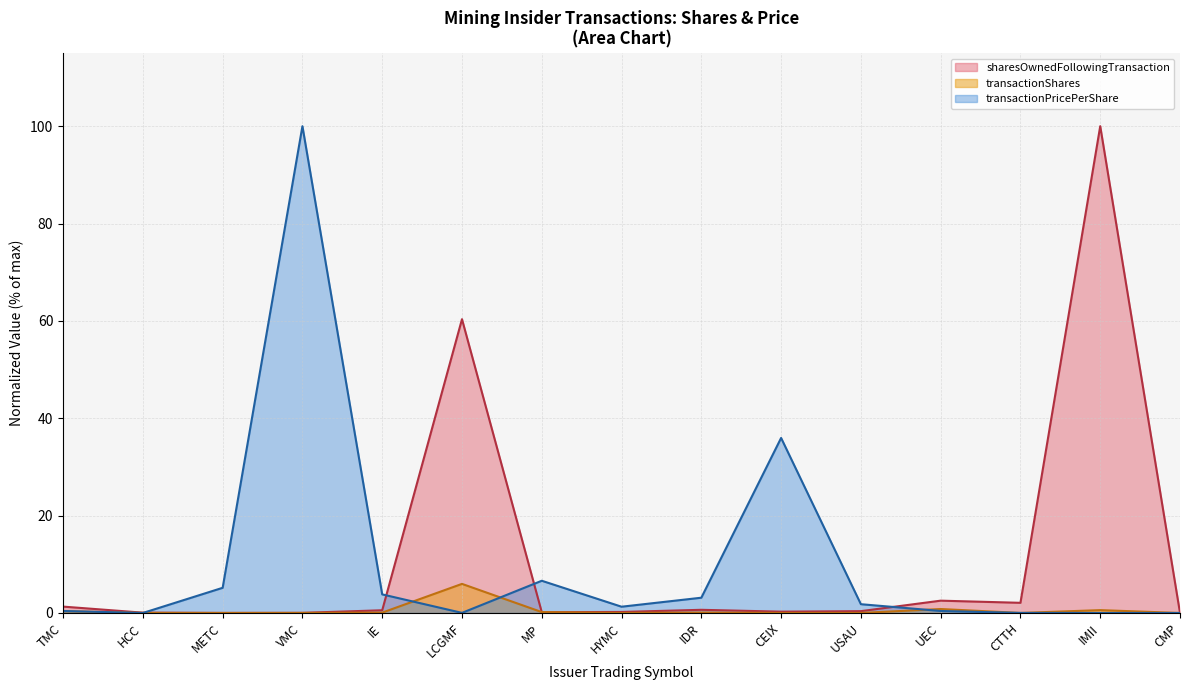

The transactionShares series shows 0.2 at MP. True or false?

False